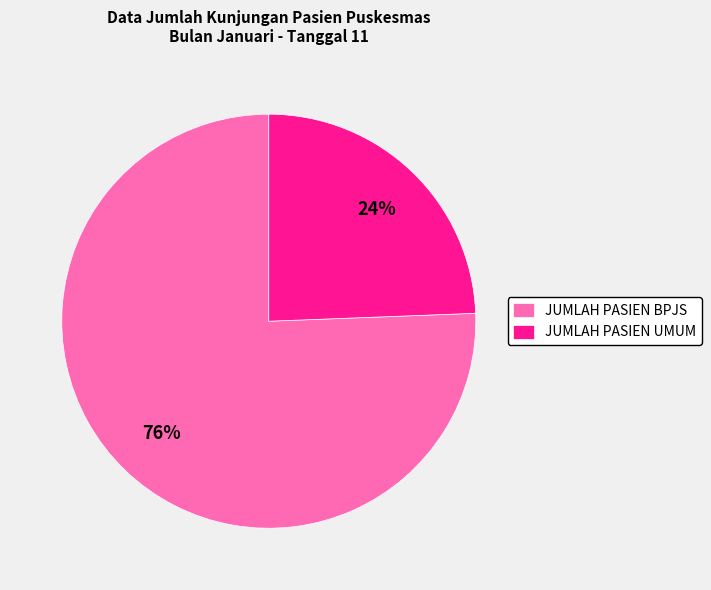

The JUMLAH PASIEN UMUM slice represents 24% of the pie. True or false?

True